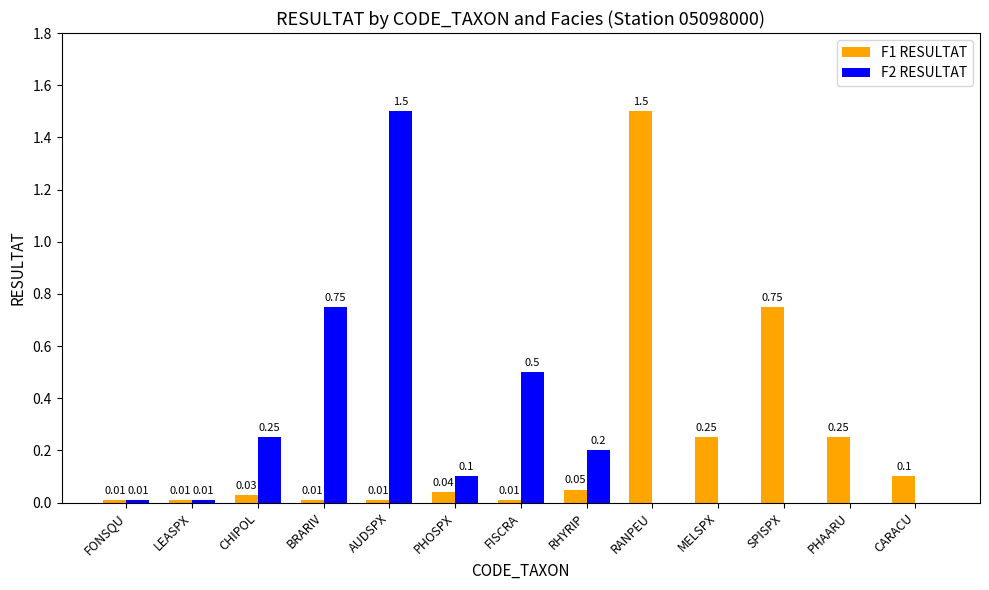

Between FISCRA and RANPEU, which series saw the biggest shift?

F1 RESULTAT